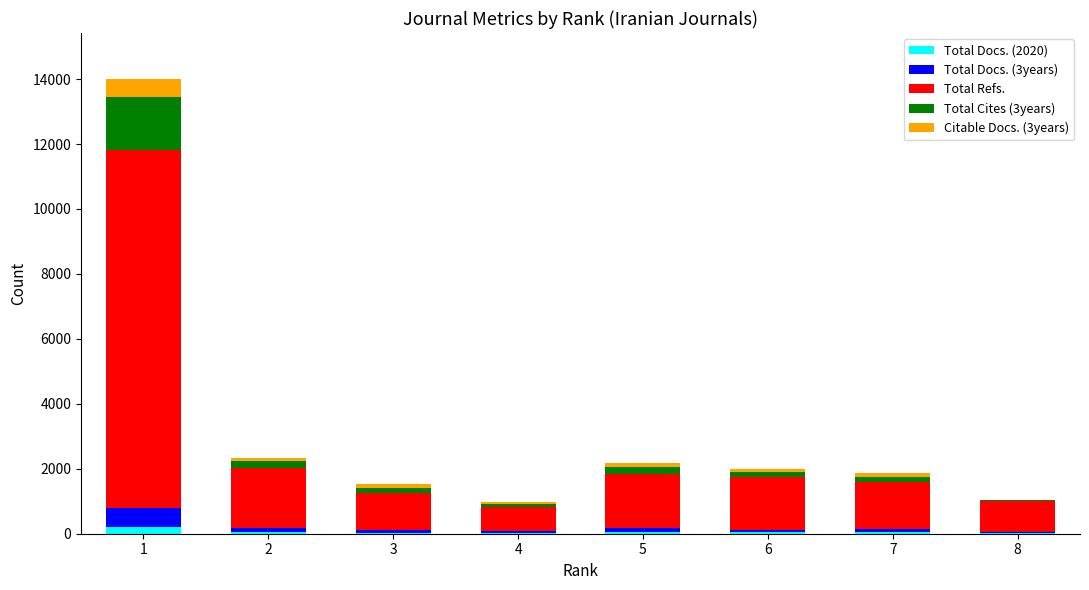

Count the number of data series in this chart.

5